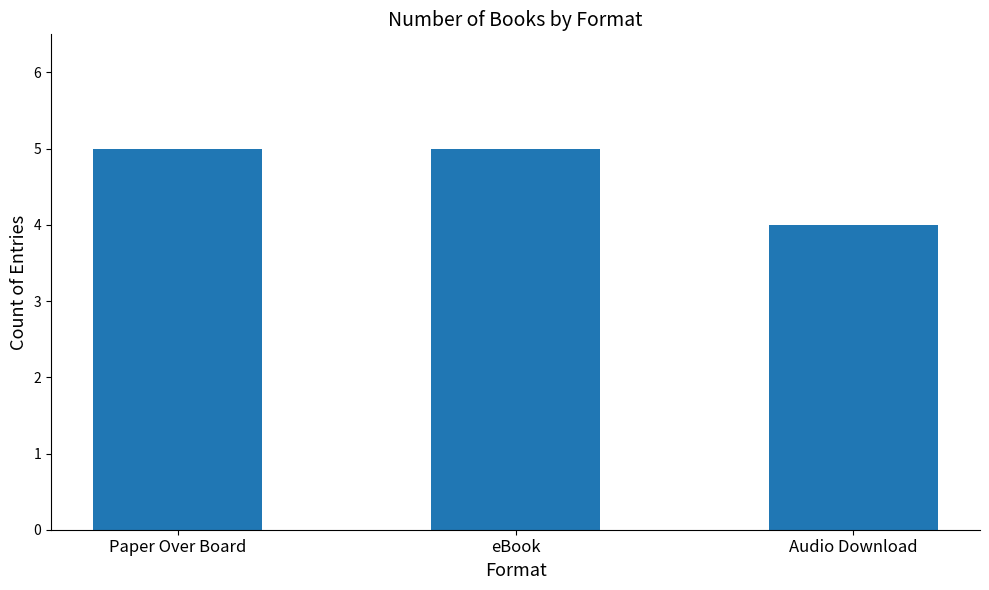

Is it true that the value at eBook is 5?

True